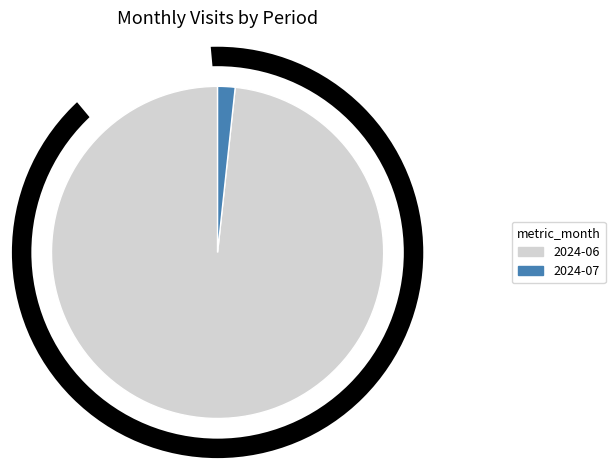

Count the number of slices in the pie.

2